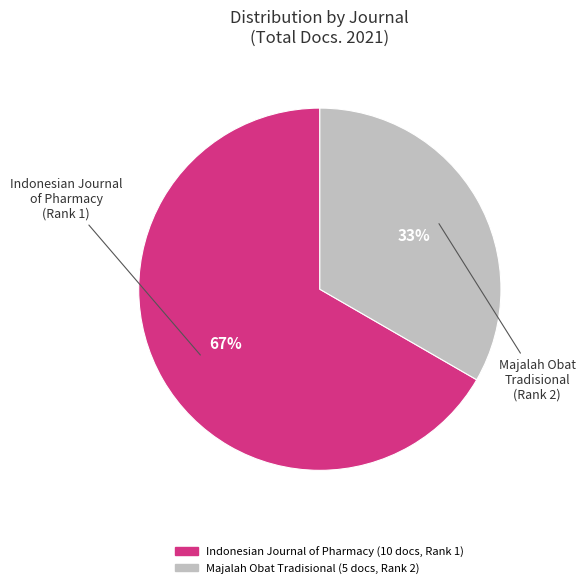

Do Indonesian Journal of Pharmacy and Majalah Obat Tradisional together represent more than half of the pie?

Yes